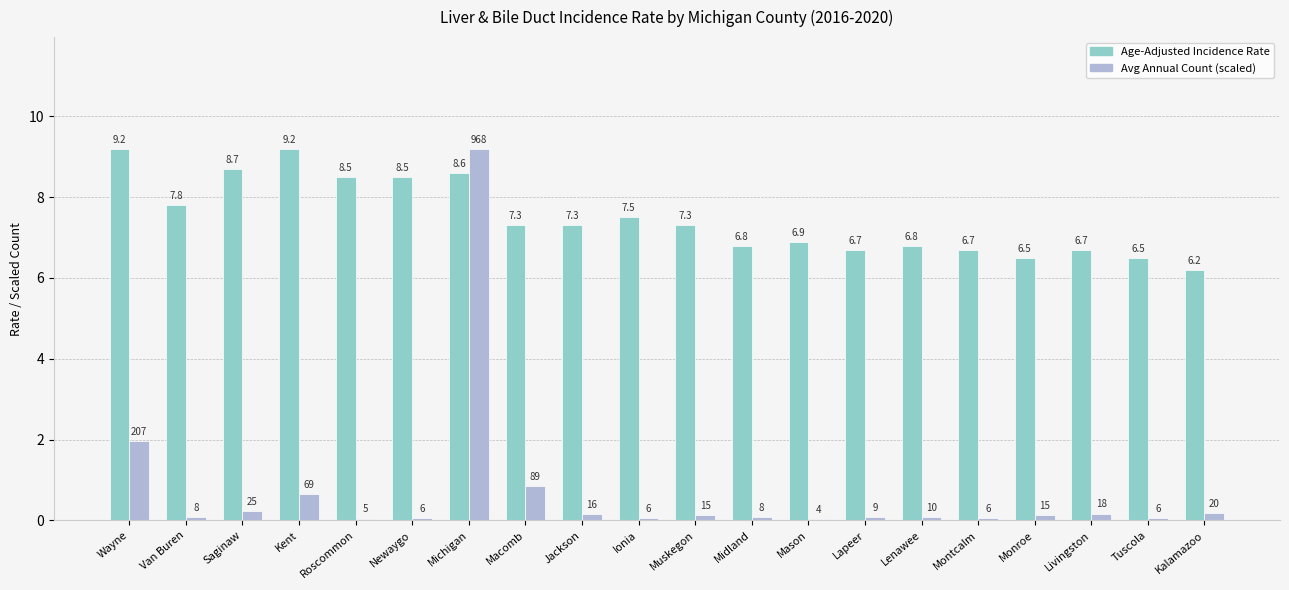

What are all the series names shown in the legend?

Age-Adjusted Incidence Rate, Avg Annual Count (scaled)